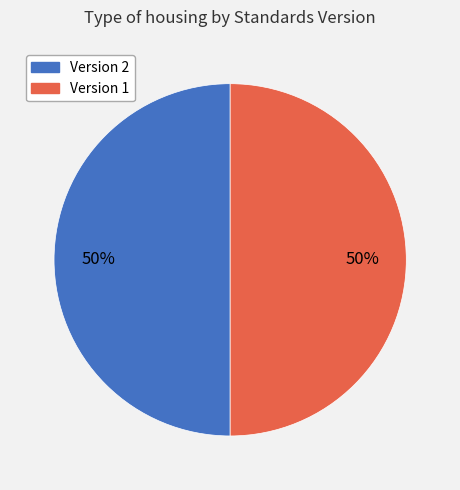

Is the sum of Version 2 and Version 1 greater than half?

Yes